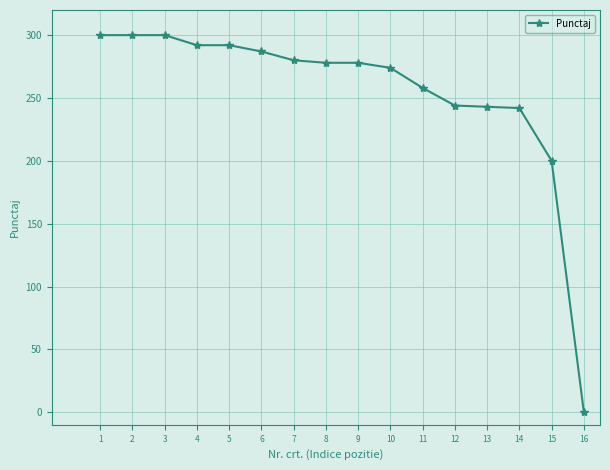

What is the value of the 14th point from the left?

242